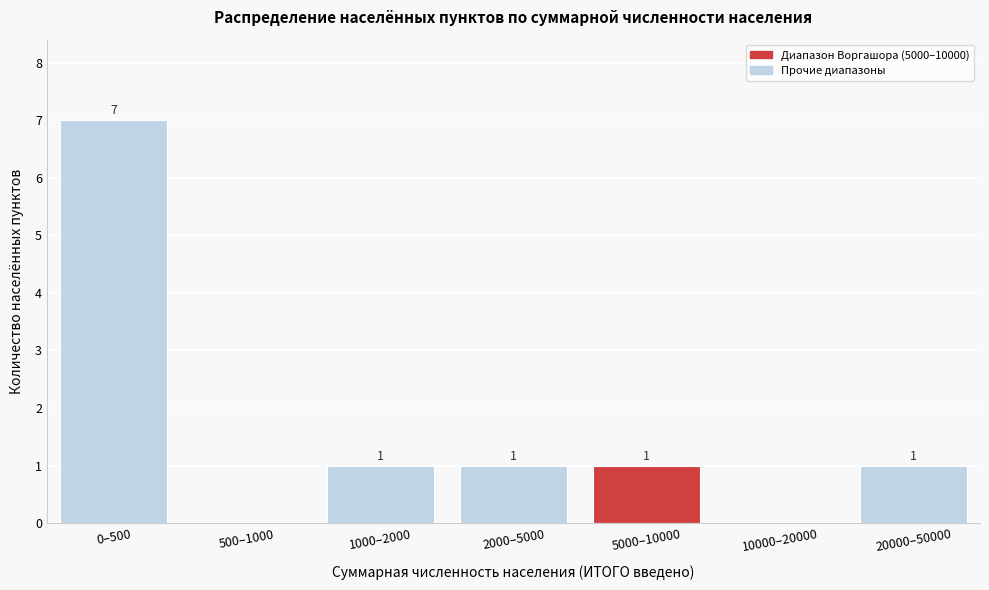

Reading left to right, list all the values displayed in this chart.

0–500=7	500–1000=0	1000–2000=1	2000–5000=1	5000–10000=1	10000–20000=0	20000–50000=1